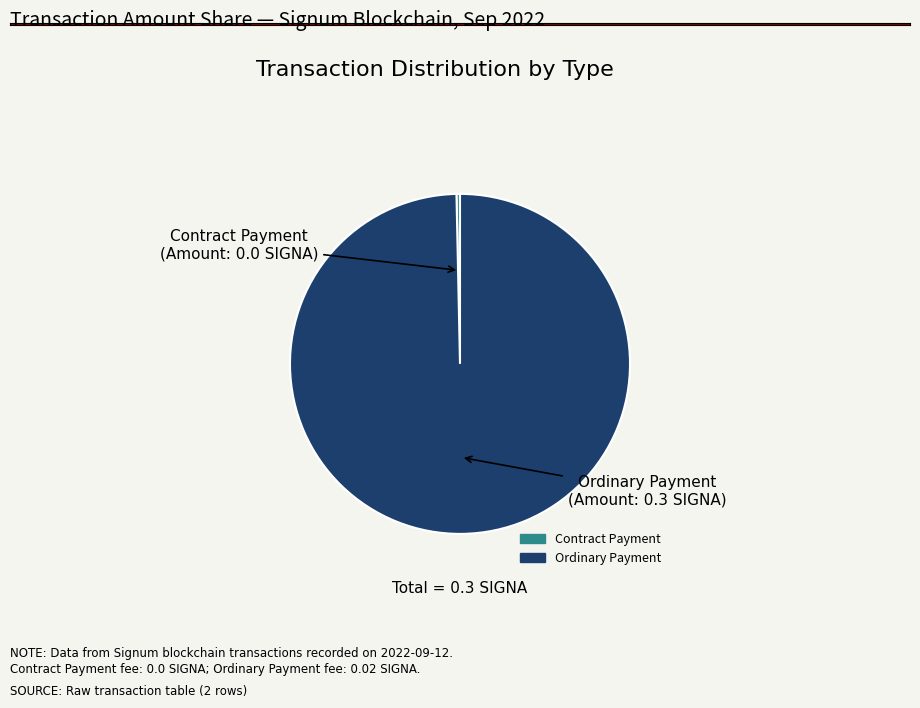

Which slice is the smallest?

Contract Payment